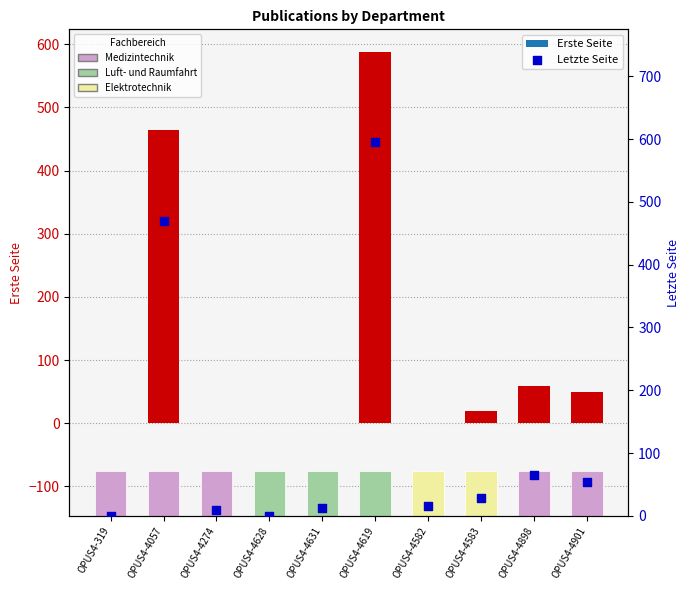

Is the value of Letzte Seite at OPUS4-4898 greater than the value of Erste Seite at OPUS4-4057?

No